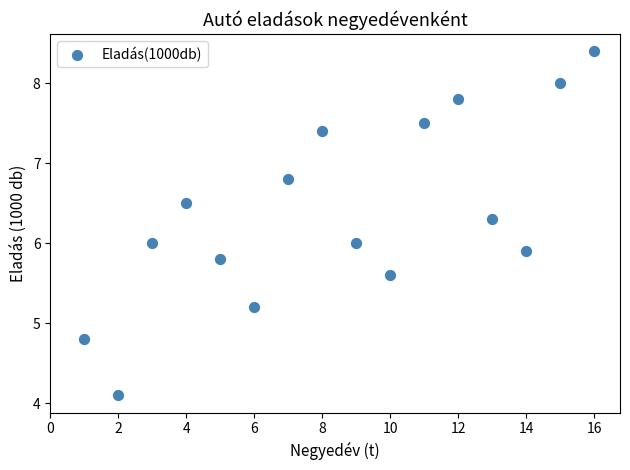

What is the range of X values (max minus min)?

15.0